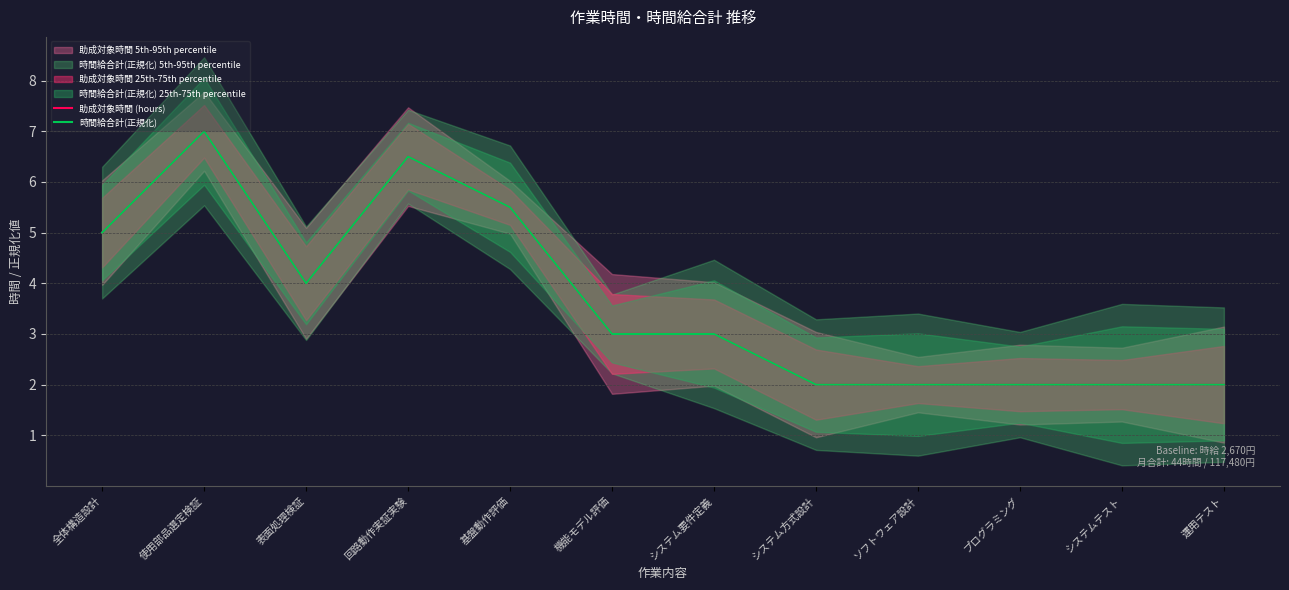

True or false: 時間給合計(正規化) has a value of 1.2 at システム要件定義.

False